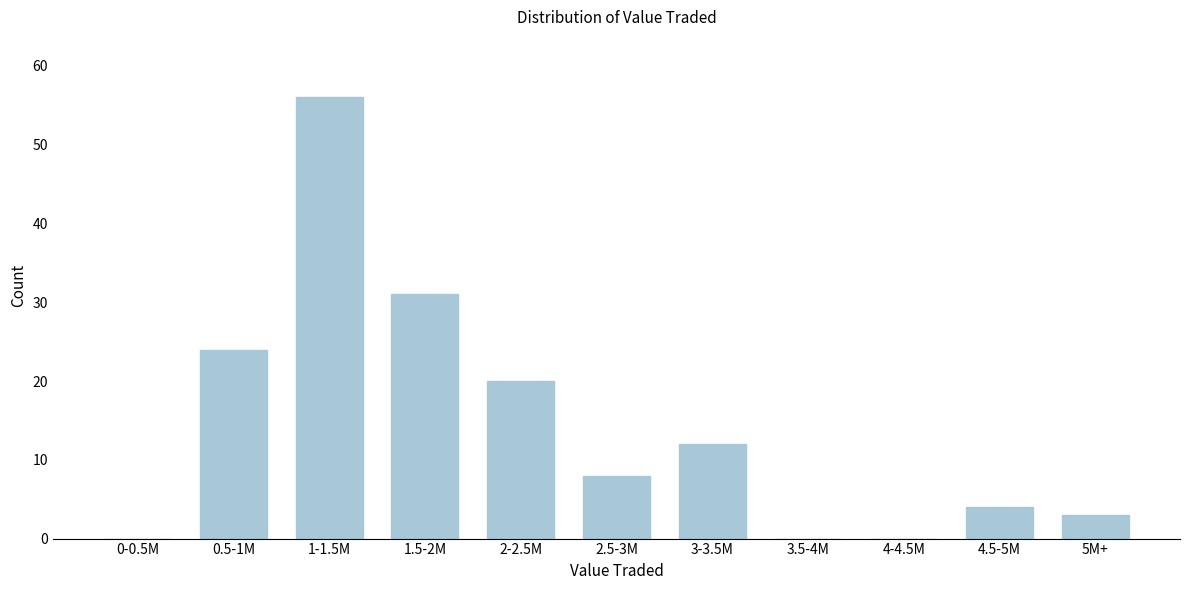

Reading left to right, list all the values displayed in this chart.

0-0.5M=0	0.5-1M=24	1-1.5M=56	1.5-2M=31	2-2.5M=20	2.5-3M=8	3-3.5M=12	3.5-4M=0	4-4.5M=0	4.5-5M=4	5M+=3